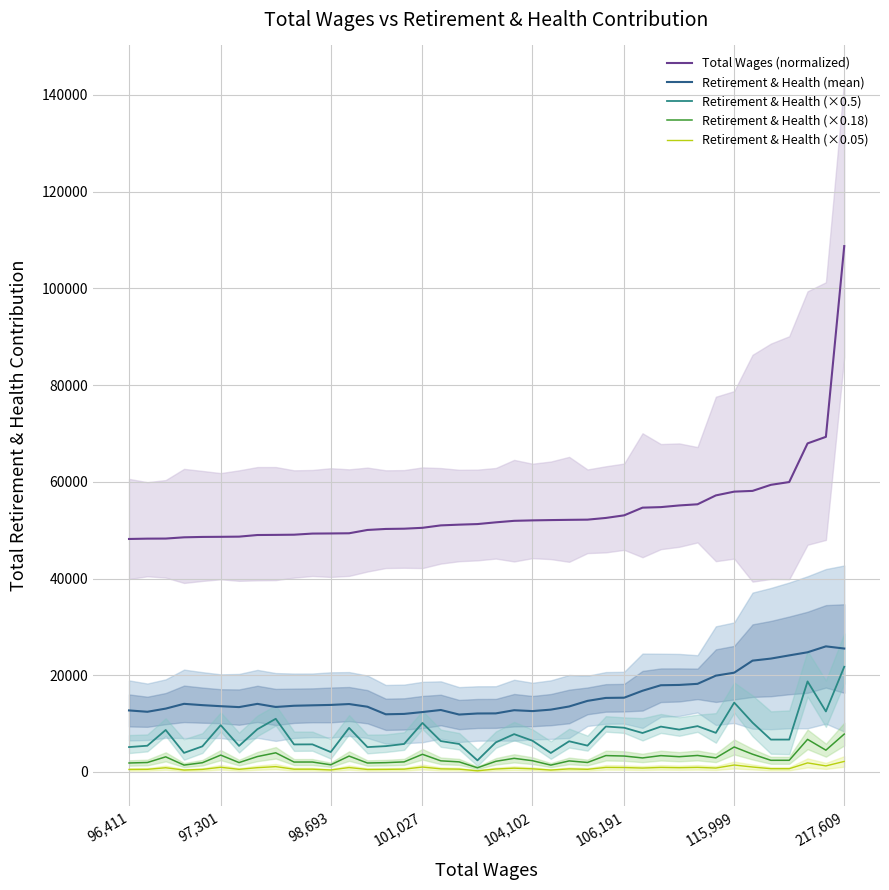

The Total Wages (normalized) series shows 22962.5 at 8. True or false?

False